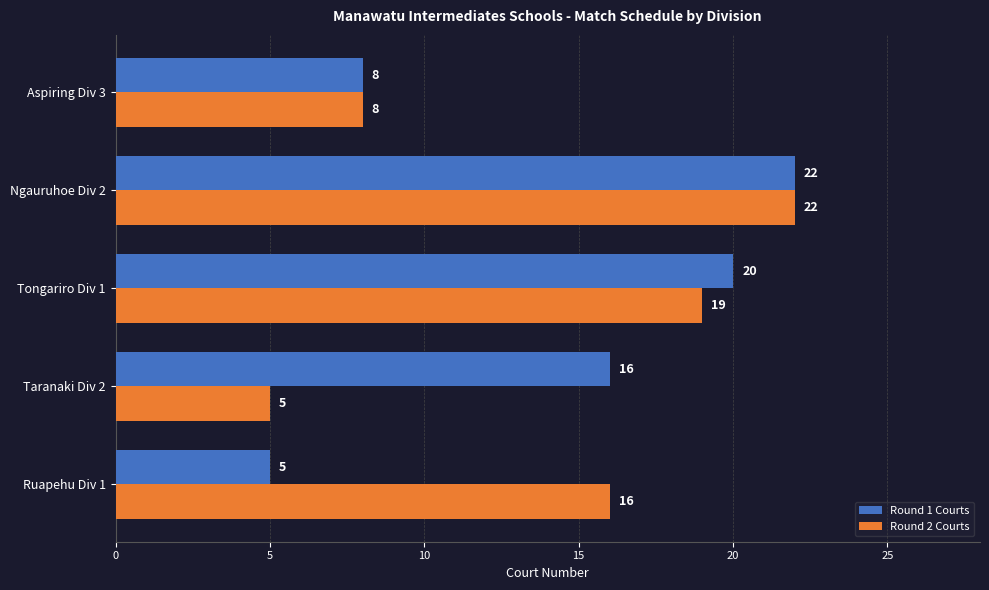

List the series in order of their overall mean, lowest first.

Round 2 Courts, Round 1 Courts